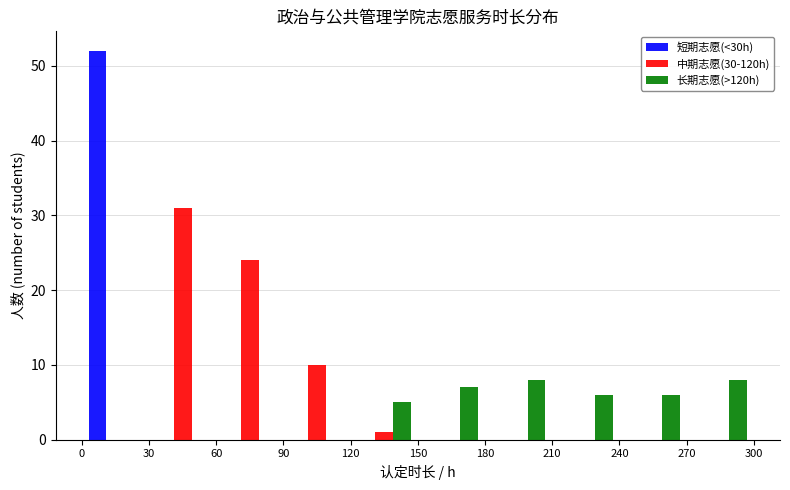

What is the height of the 长期志愿(>120h) bar covering 210 to 240 on the x-axis? The values are not printed on the chart, so give them approximately, as read against the axis.

6